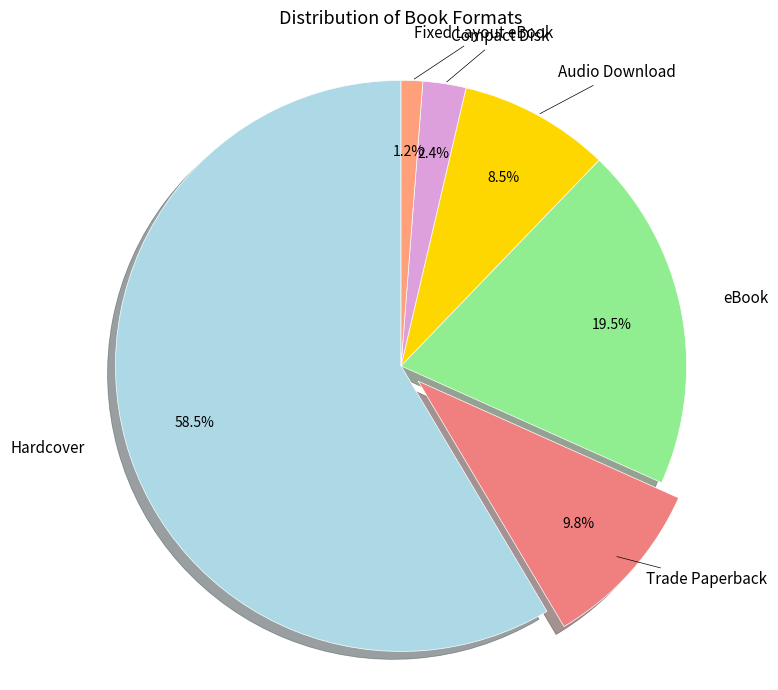

To the nearest percent, what is the difference between the largest and smallest slice percentages?

57%